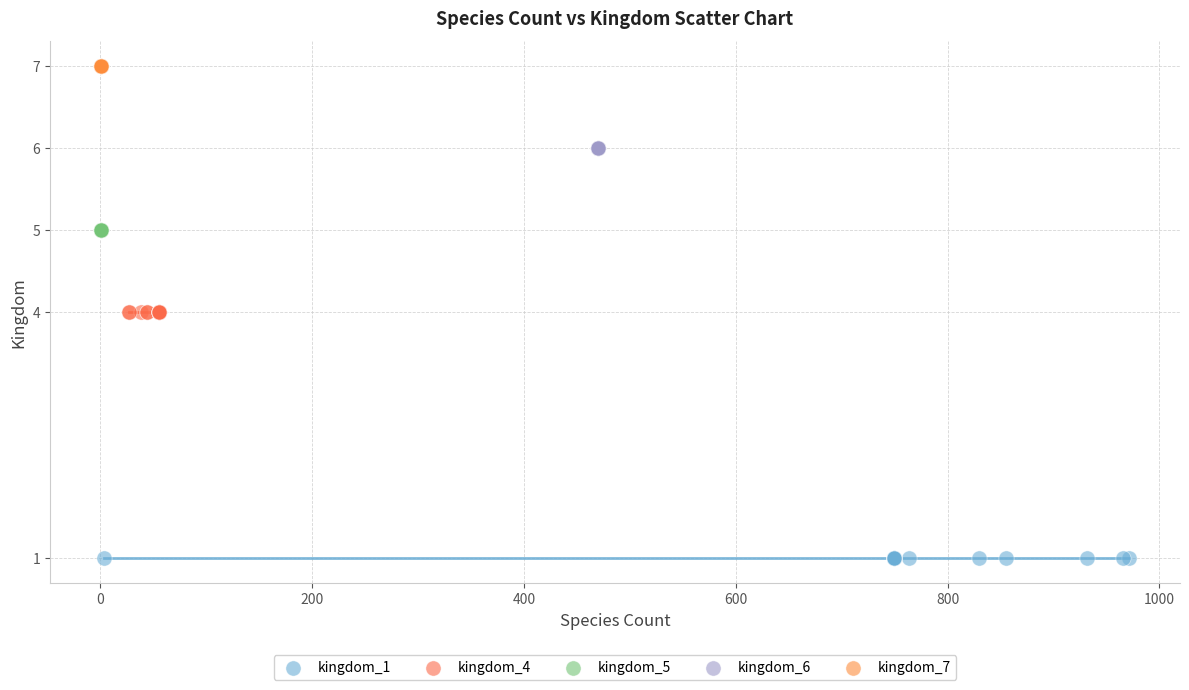

Which series reaches the maximum Y coordinate?

kingdom_7